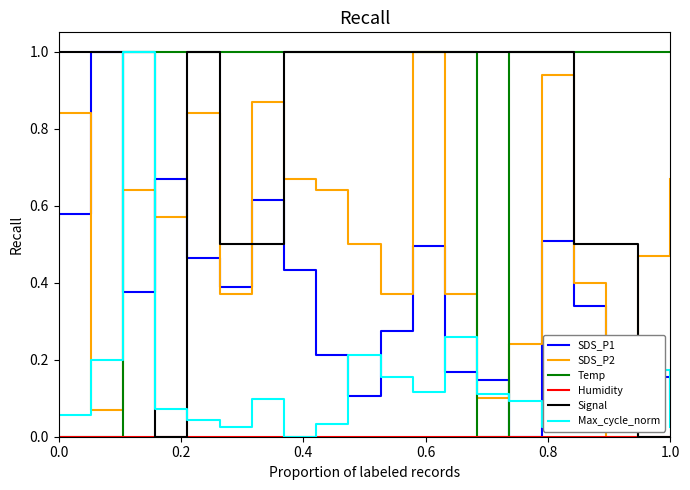

True or false: SDS_P2 and Max_cycle_norm intersect in this chart.

True